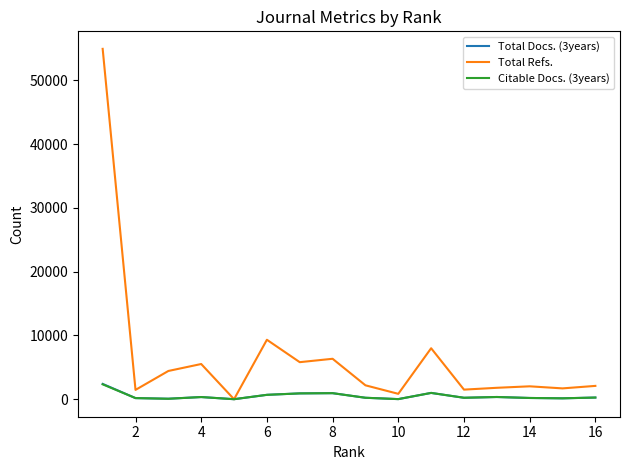

Which series has the largest total across all categories?

Total Refs.